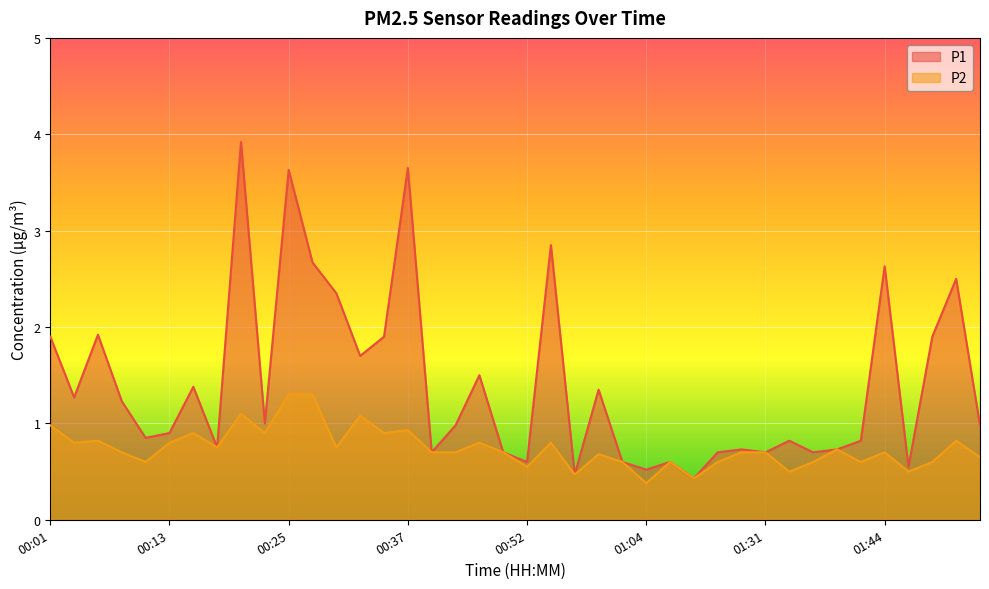

True or false: P1 and P2 intersect in this chart.

False